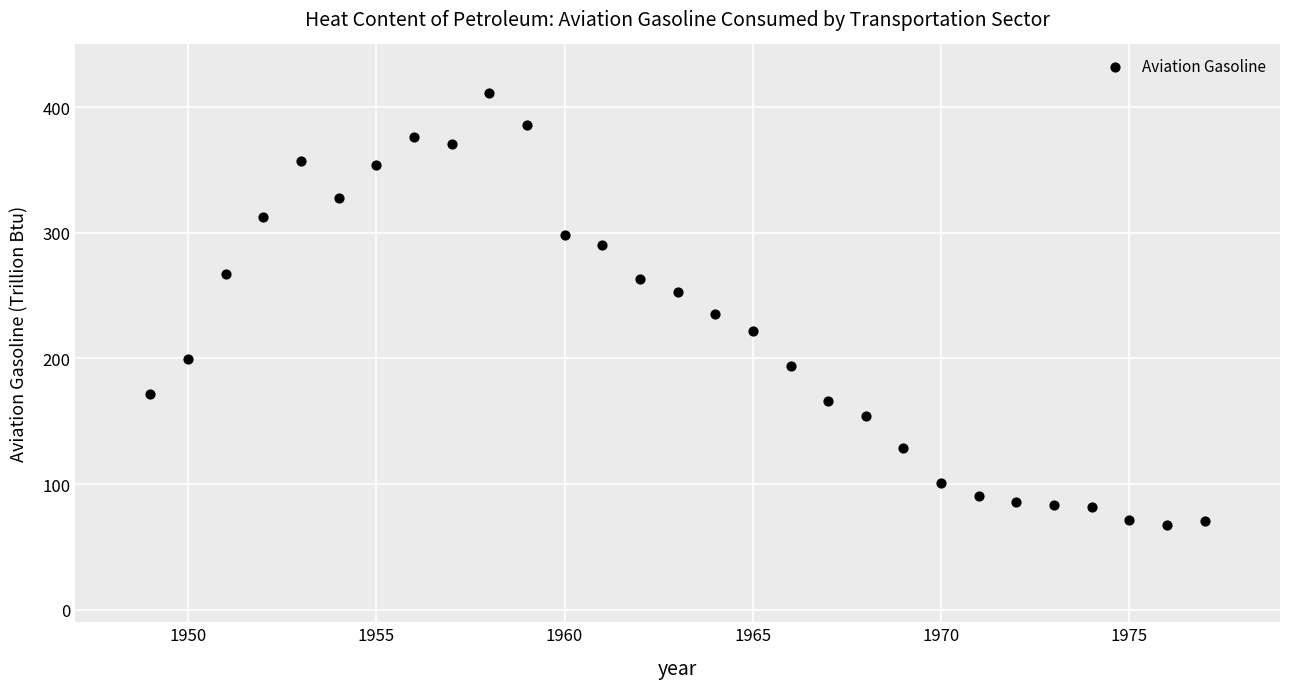

What is the range of X values (max minus min)?

28.0